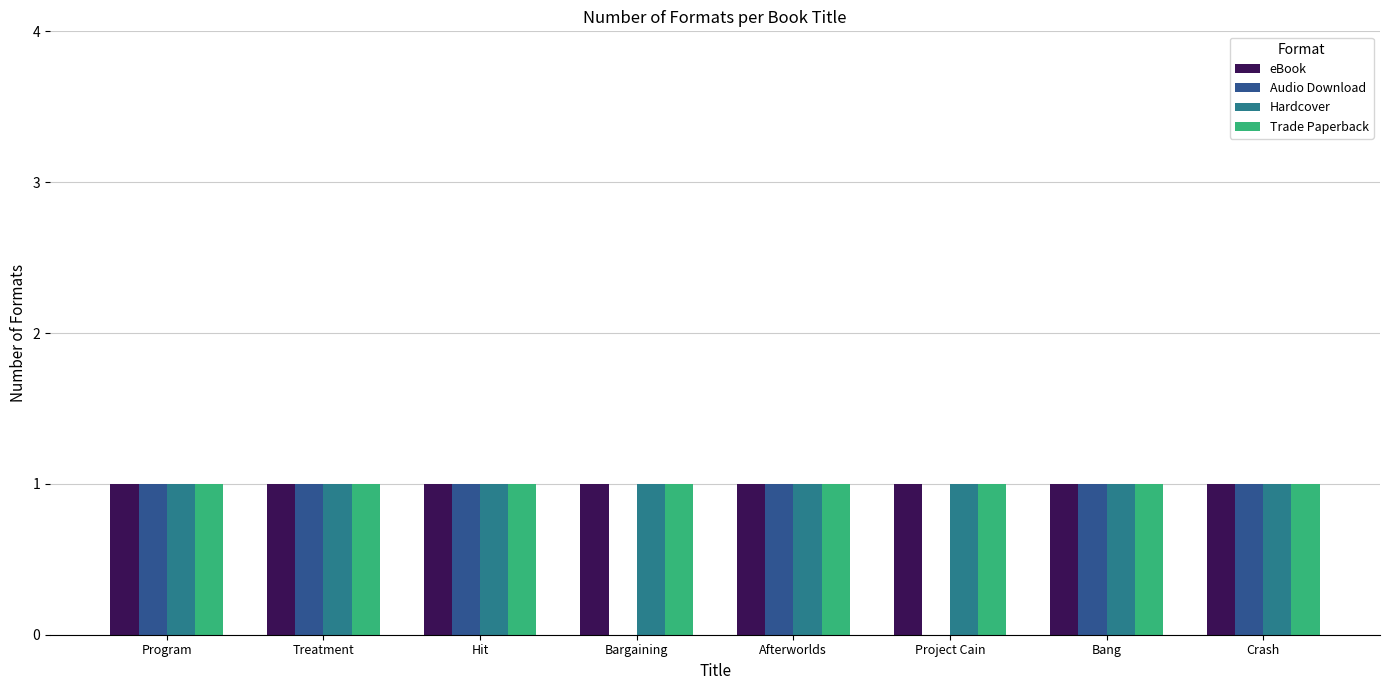

What is the total value across all series at Hit?

4